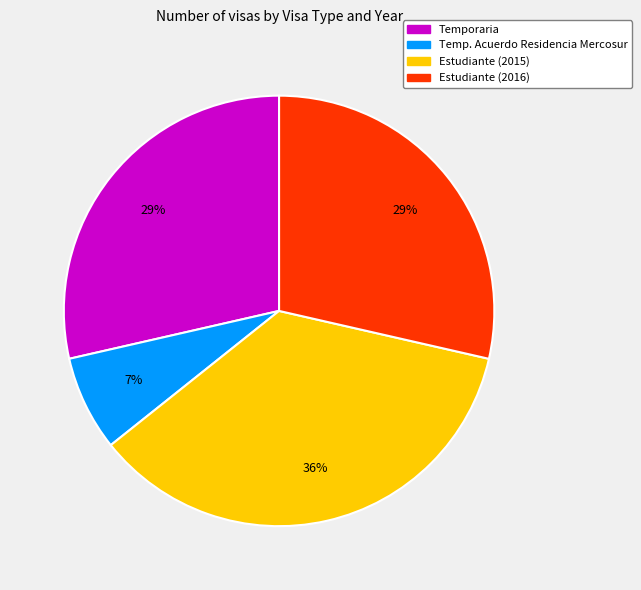

True or false: Estudiante (2016) accounts for 40% of the total.

False